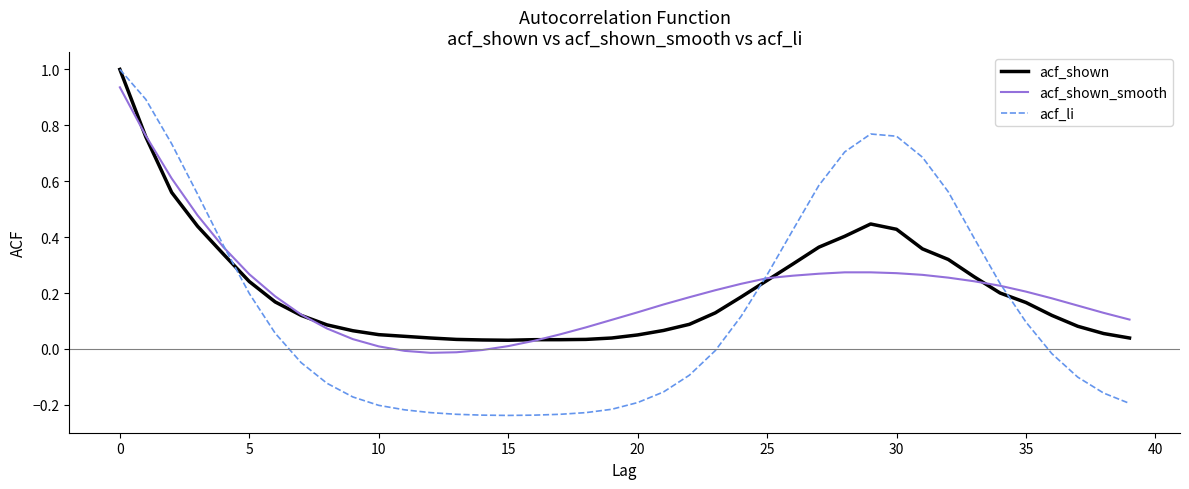

At how many categories does at least one series exceed 0?

40